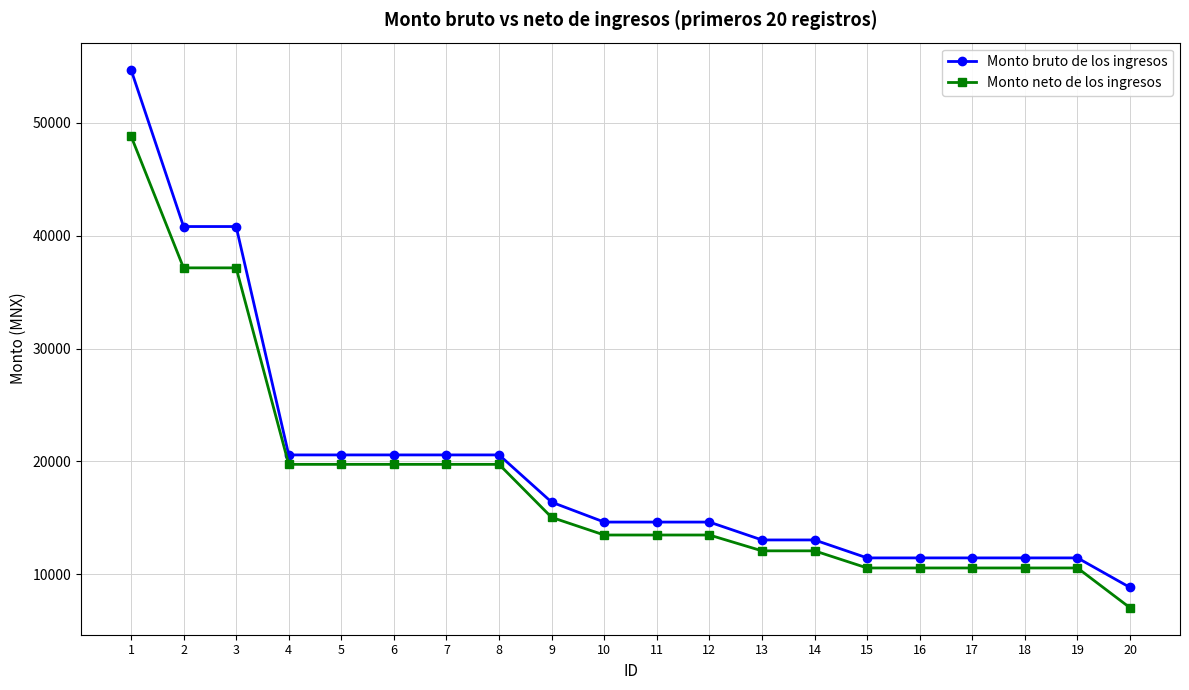

Is the value of Monto neto de los ingresos at 12 greater than the value of Monto bruto de los ingresos at 3?

No